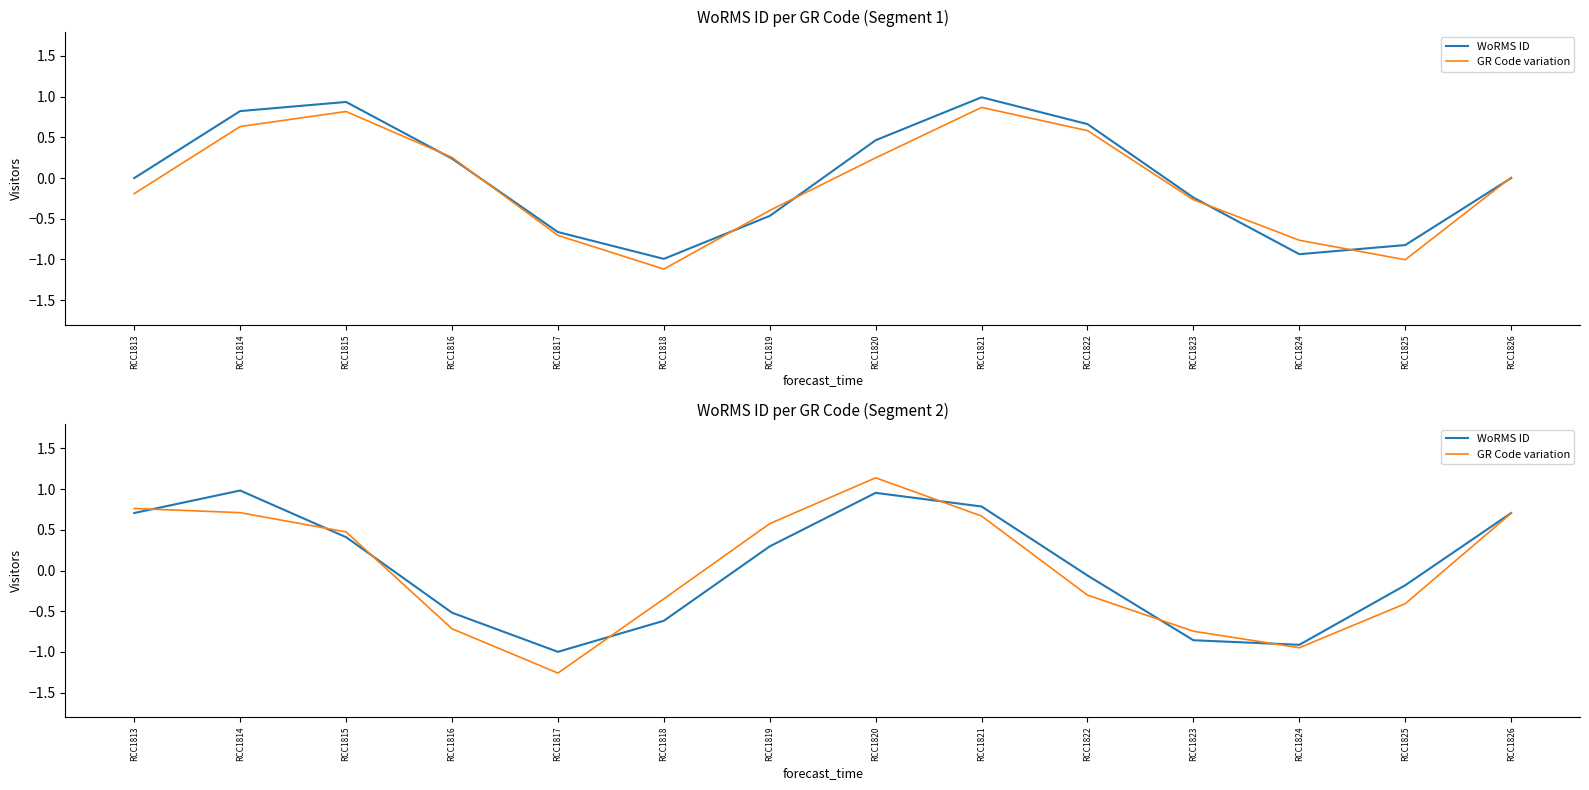

At which category is the sum across all series the highest?

RCC1820